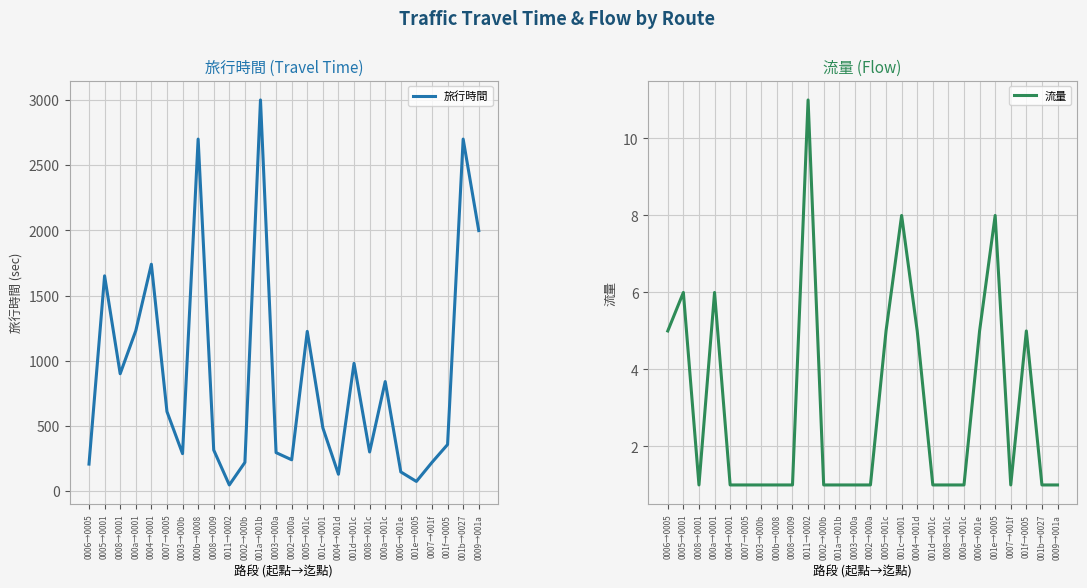

At which category does 旅行時間 reach its first local peak?

0005→0001